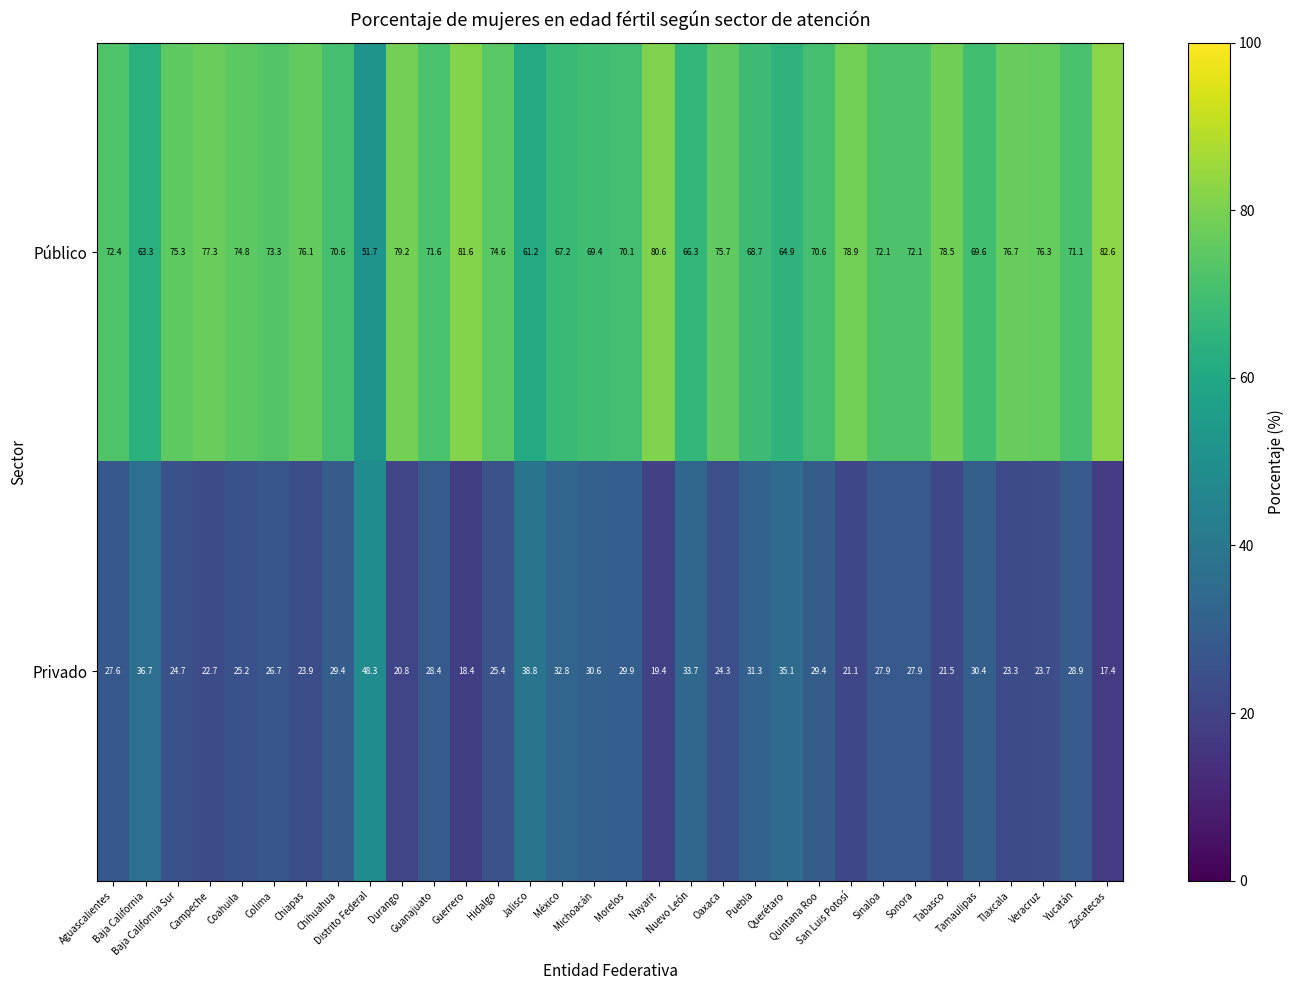

At how many categories does at least one series exceed 72?

18